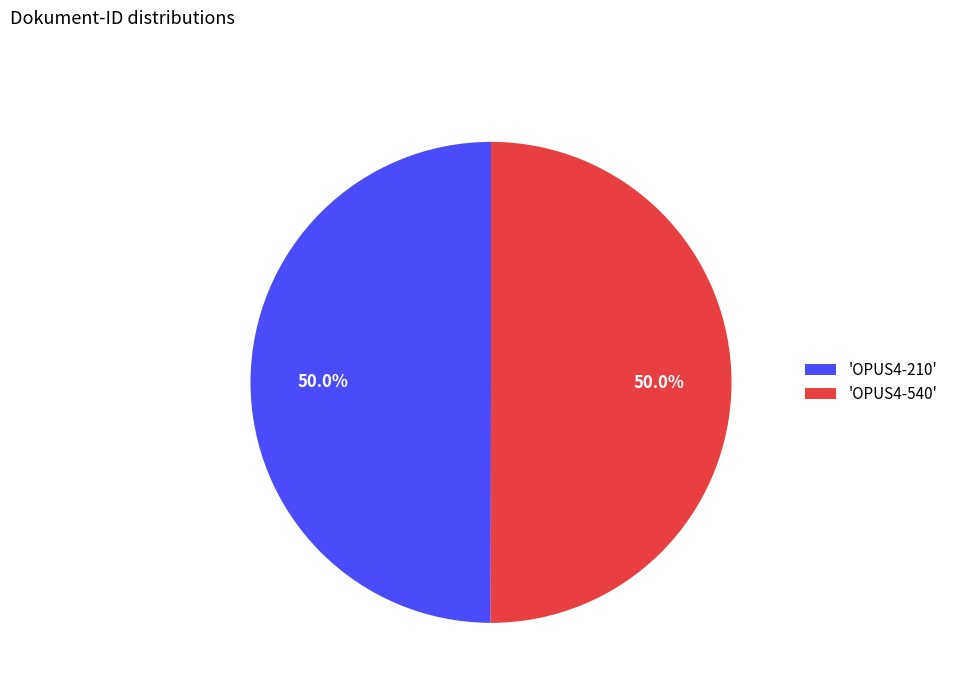

Approximately how many times larger is the value at 'OPUS4-210' compared to 'OPUS4-540'?

1.0